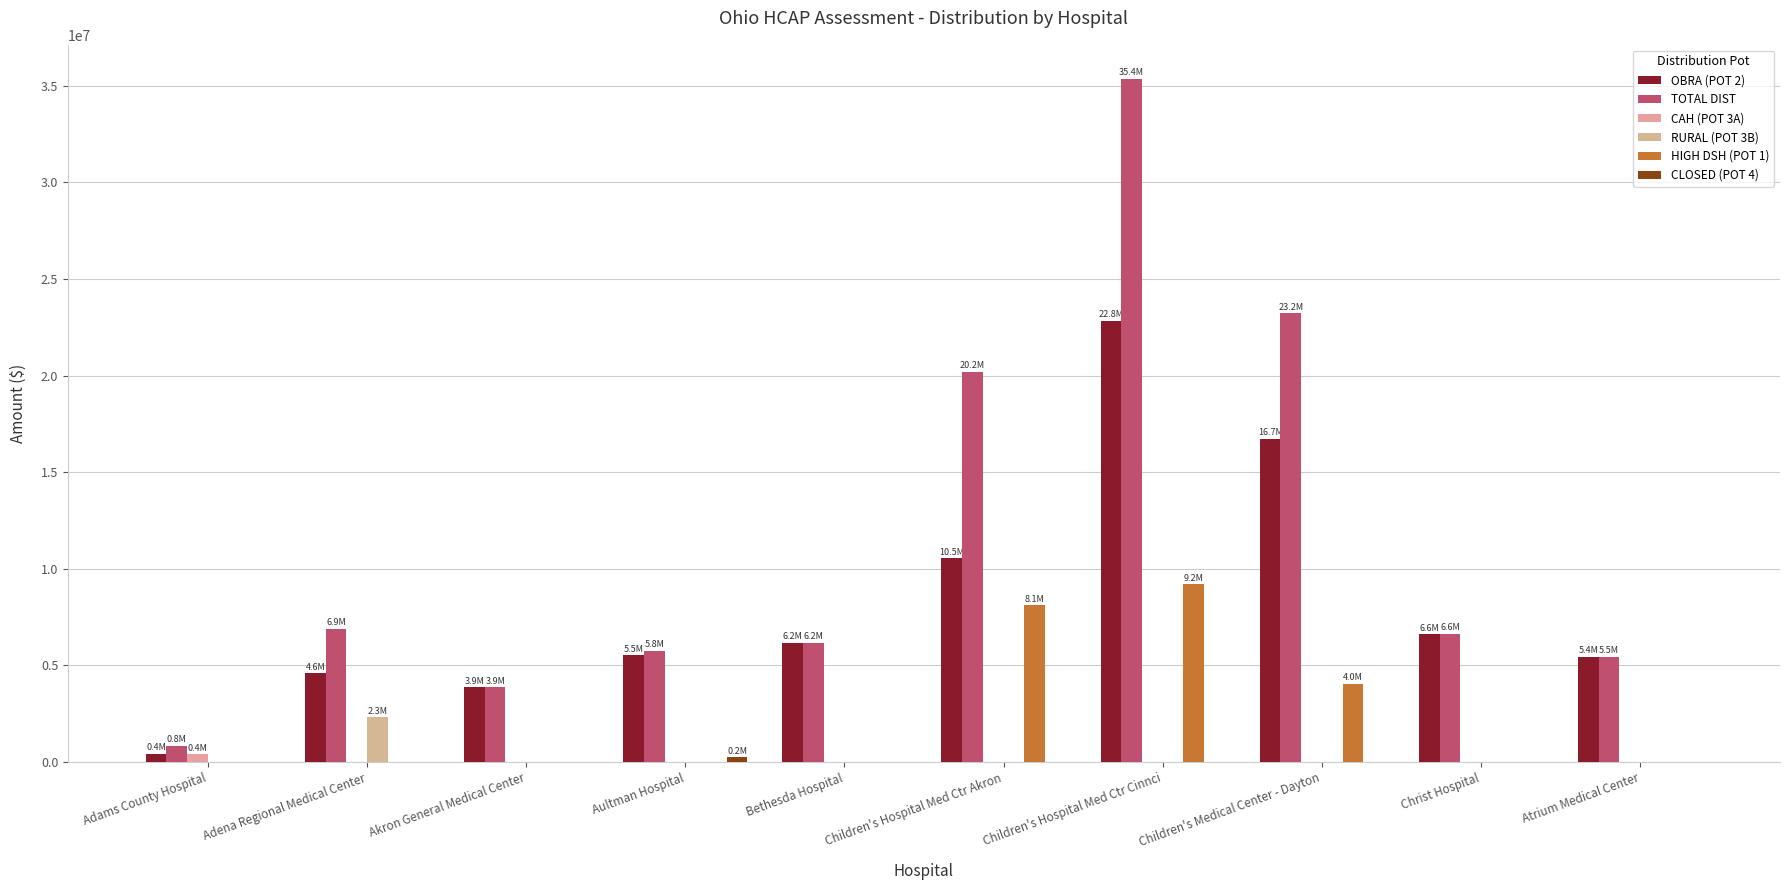

What is the total value across all series at Children's Hospital Med Ctr Cinnci?

67389105.4